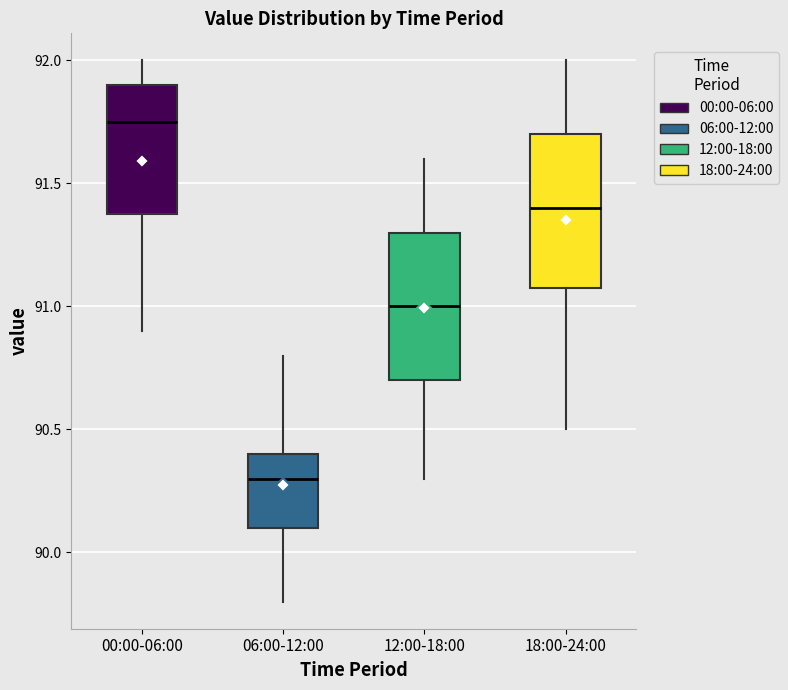

Reading left to right, read every box against the y-axis: the position of its median line, the range the box covers, and the ends of its whiskers. The values are not printed on the chart, so give them approximately, as read against the axis.

00:00-06:00: median 91.75, box 91.40 to 91.90, whiskers 90.90 to 92.00
06:00-12:00: median 90.30, box 90.10 to 90.40, whiskers 89.80 to 90.80
12:00-18:00: median 91.00, box 90.70 to 91.30, whiskers 90.30 to 91.60
18:00-24:00: median 91.40, box 91.10 to 91.70, whiskers 90.50 to 92.00